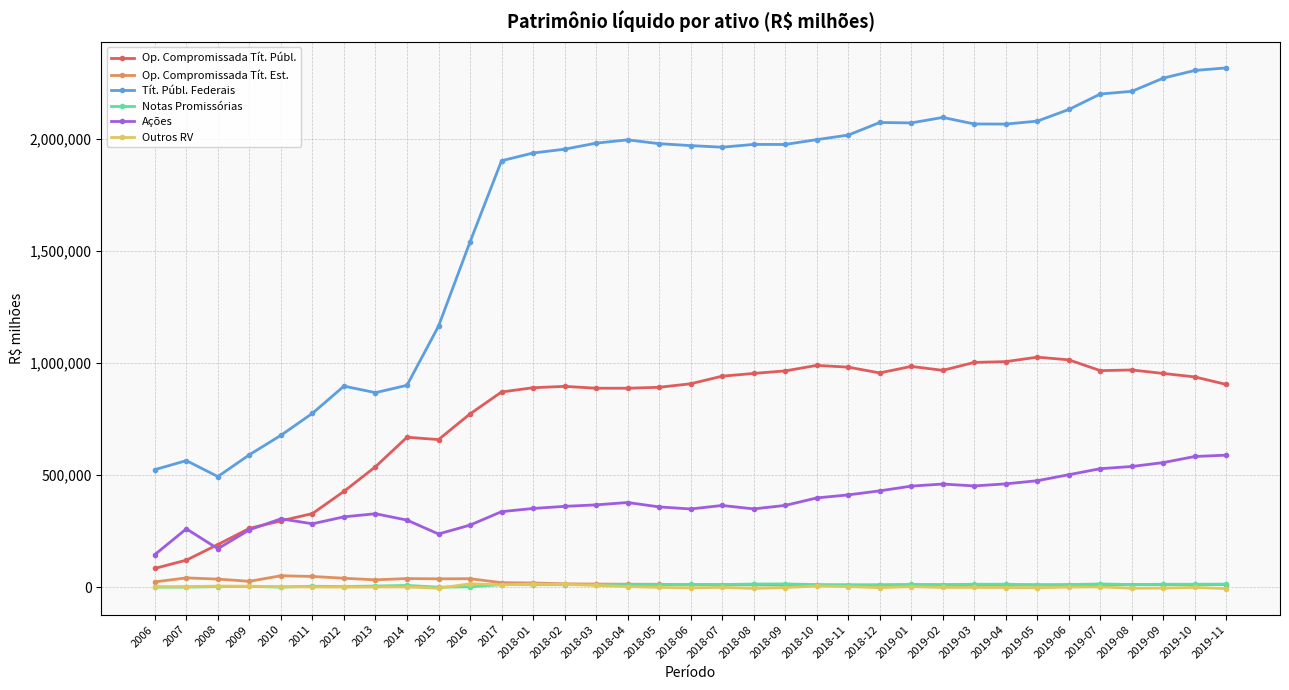

What is the maximum value shown in the chart?

2316964.2